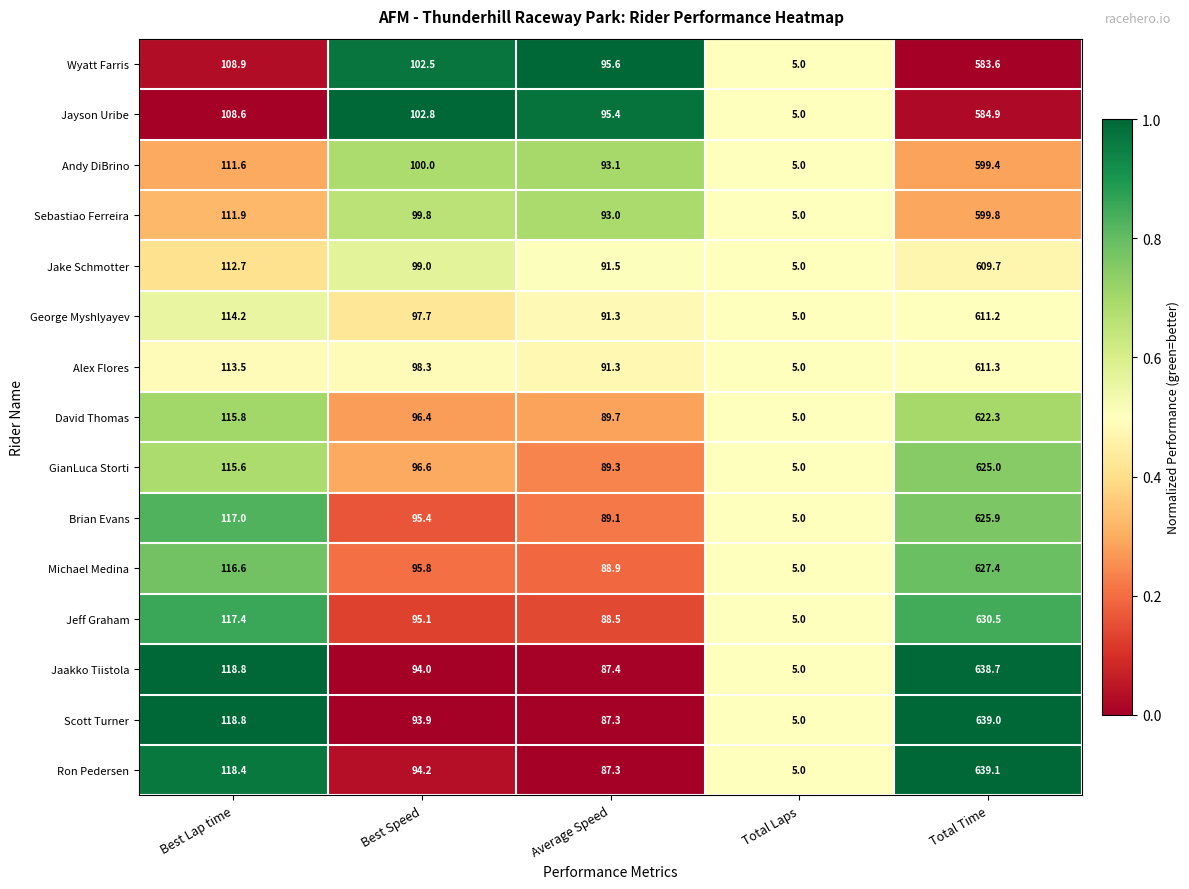

How many values in the Wyatt Farris series exceed 102?

3